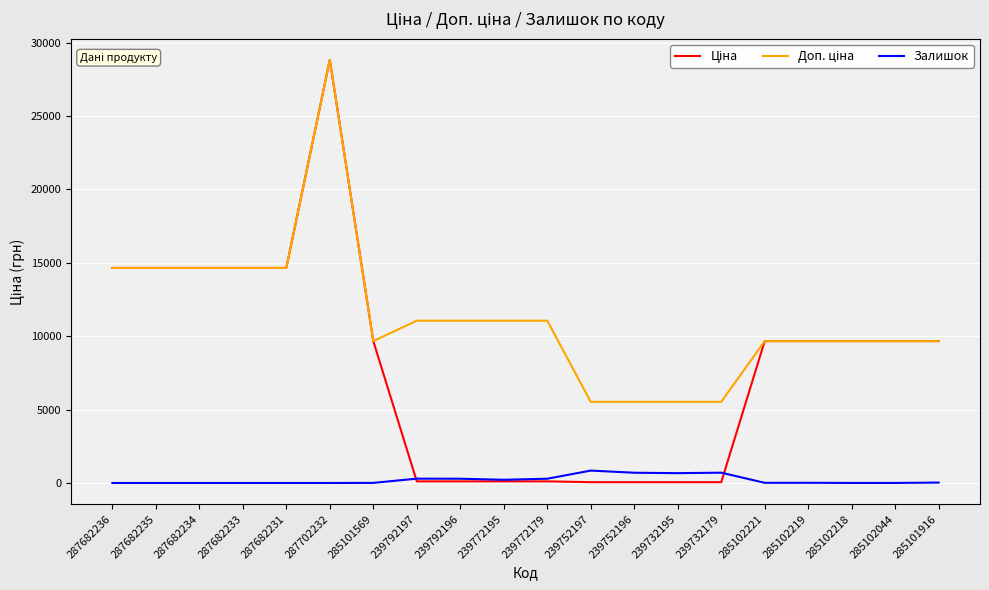

At which category is the sum across all series the highest?

287702232